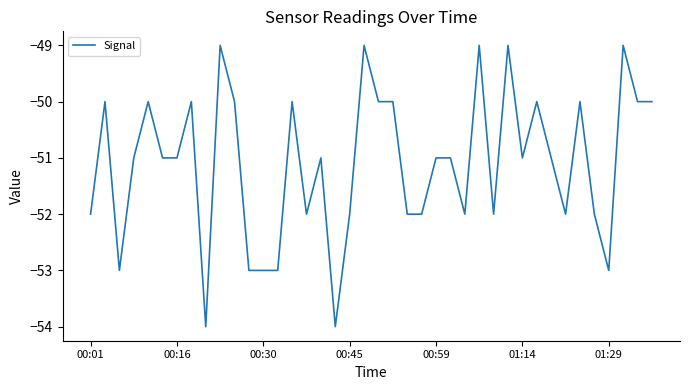

What is the maximum value shown in the chart?

-49